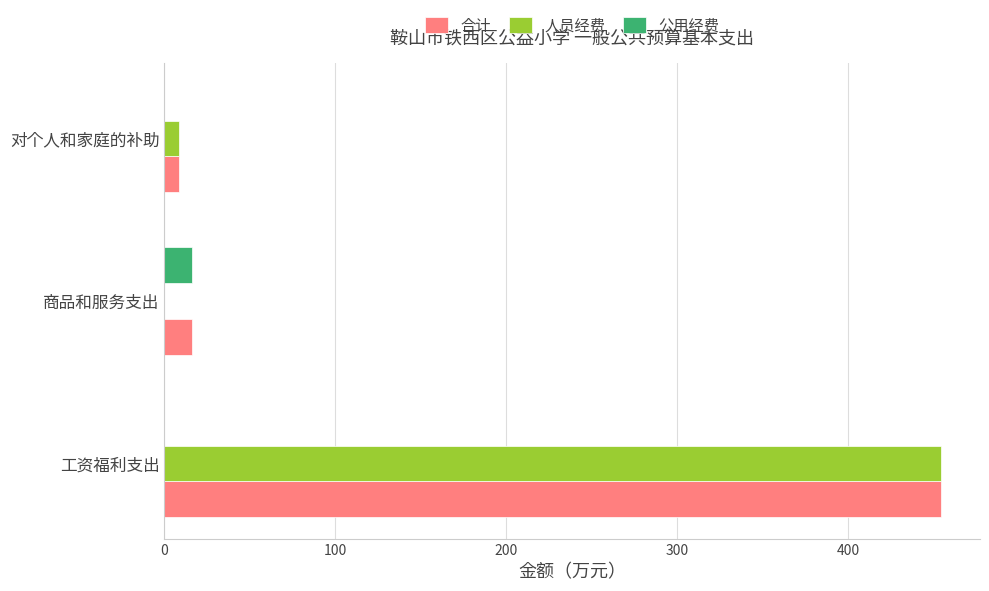

True or false: 人员经费 has a value of 287.8 at 工资福利支出.

False